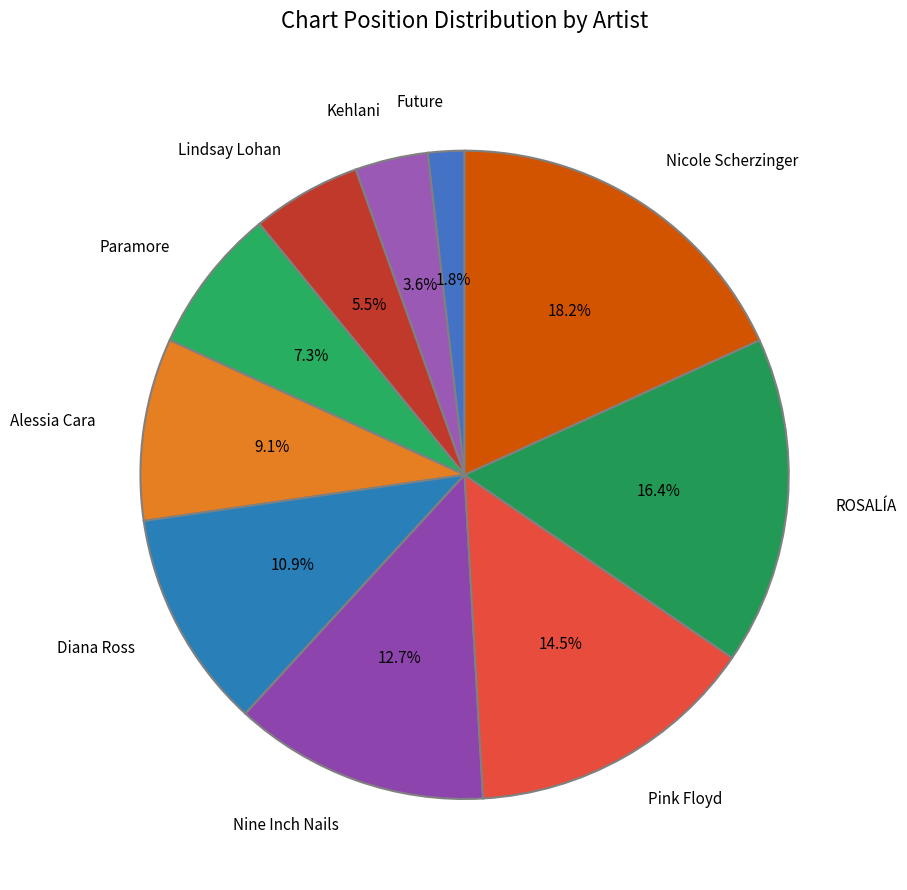

Between Paramore and Nine Inch Nails, which is larger?

Nine Inch Nails